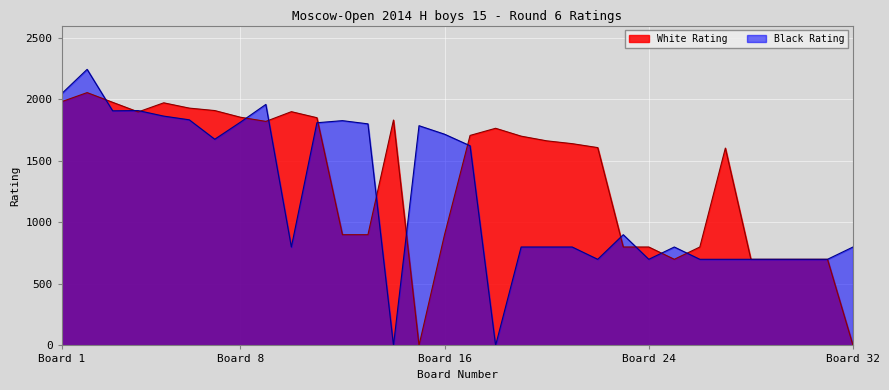

The value of Black Rating at 29 is 951. True or false?

False